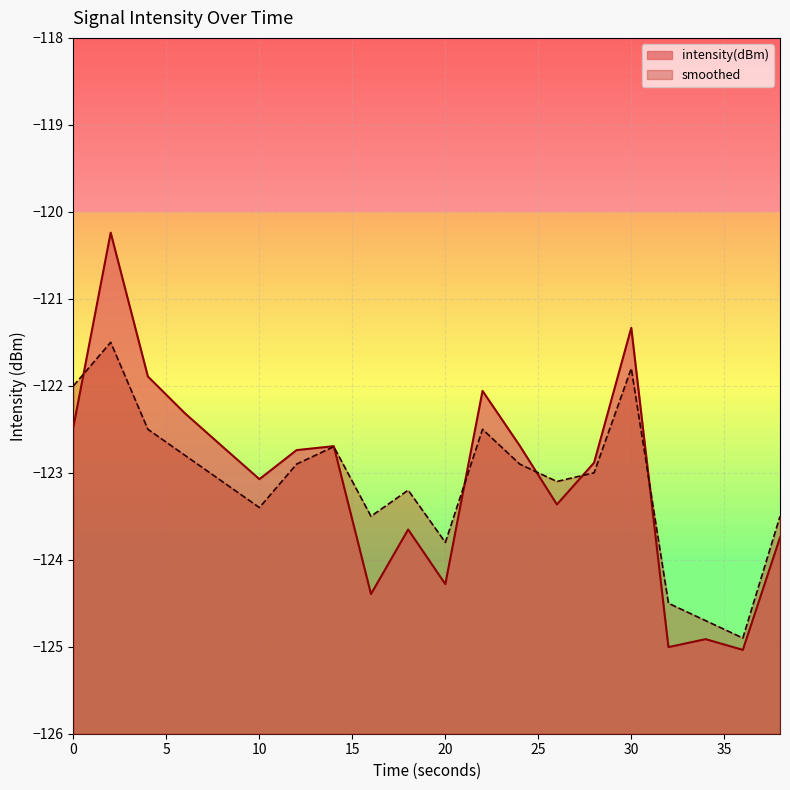

What is the sum of all smoothed values?

-2462.3